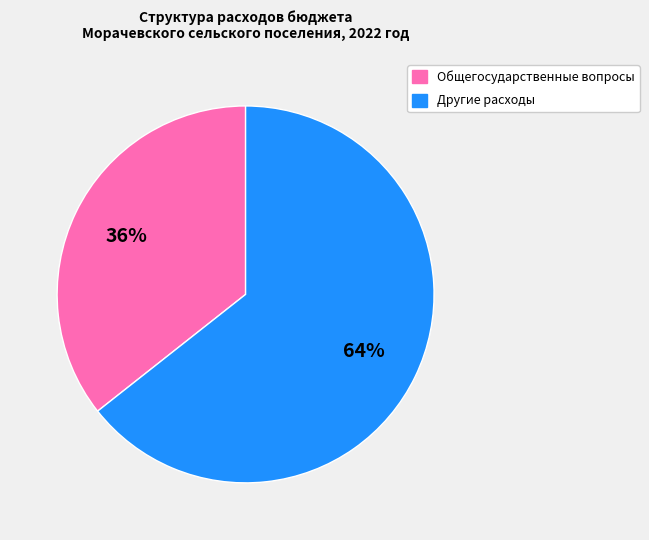

To the nearest percent, what is the average slice percentage?

50%